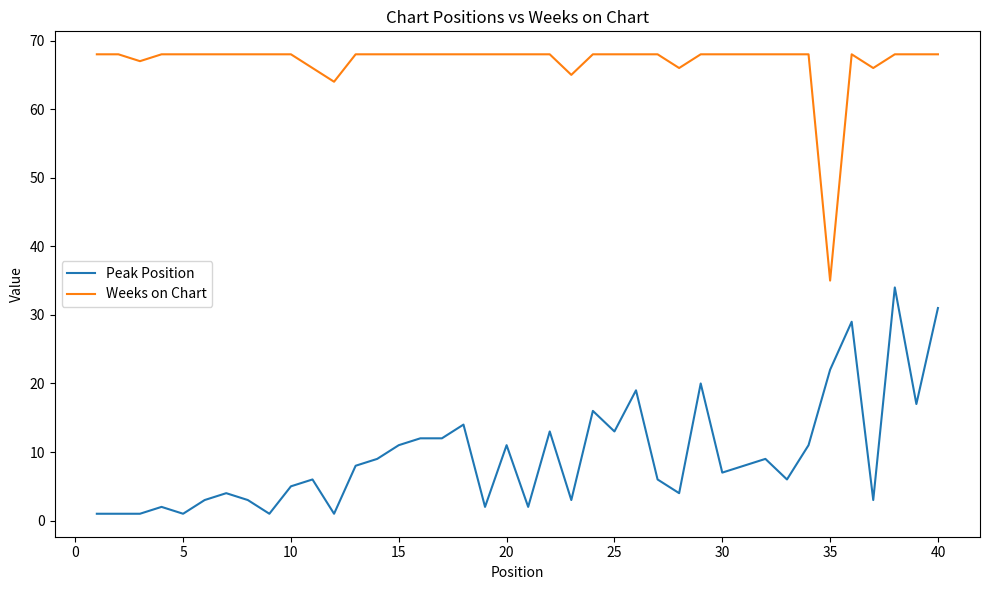

True or false: Weeks on Chart and Peak Position intersect in this chart.

False